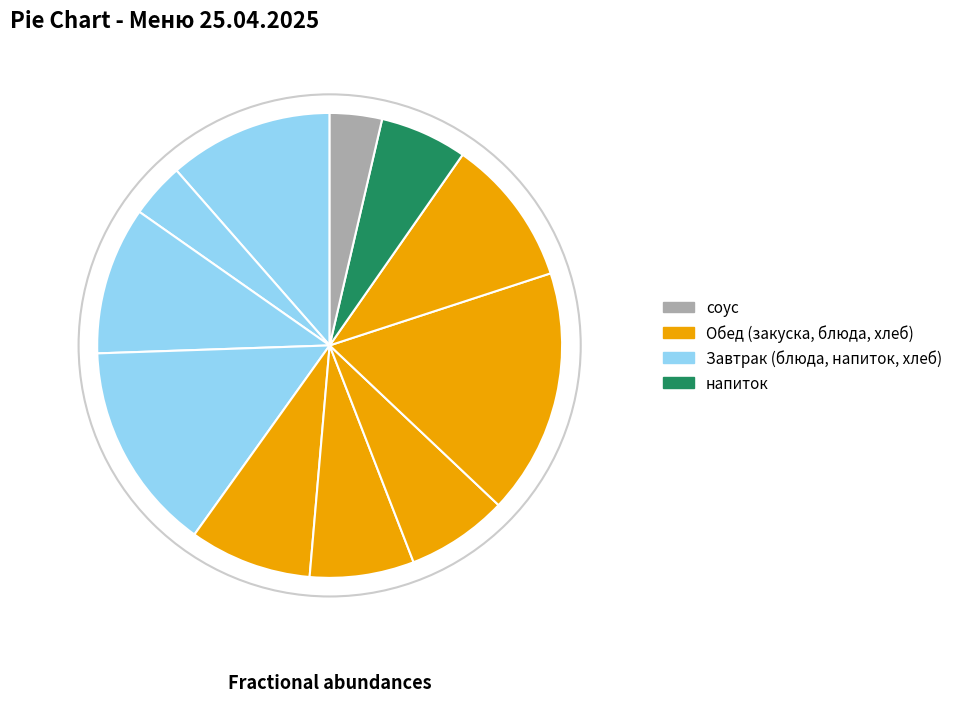

Count the number of slices in the pie.

11